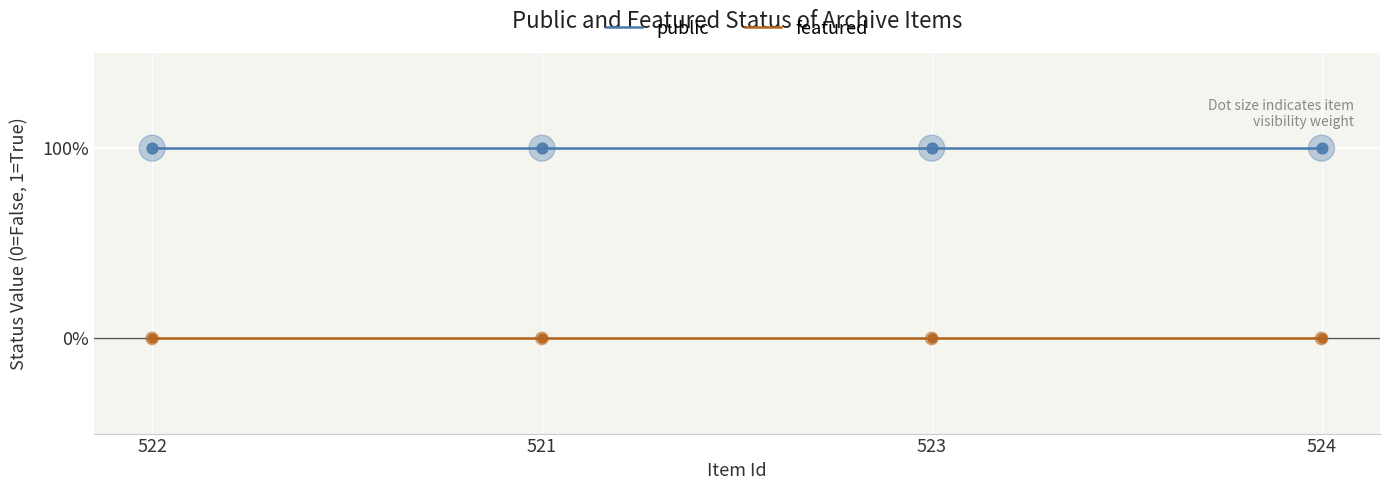

What are all the series names shown in the legend?

public, featured